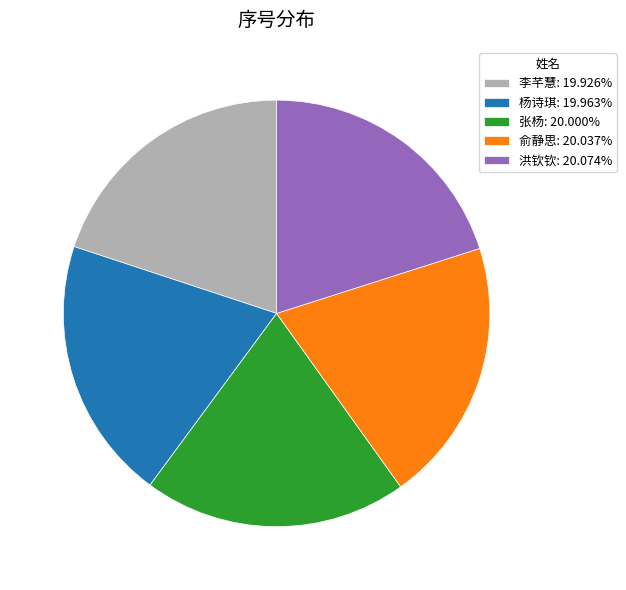

Does 杨诗琪: 19.963% account for over 50% of the chart?

No